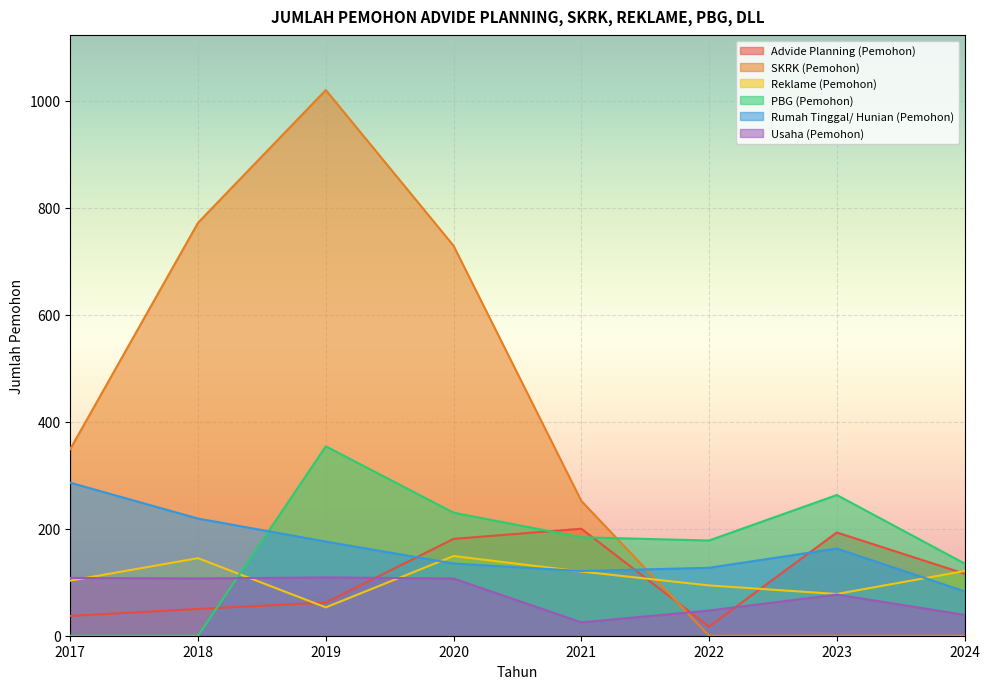

At how many categories does at least one series exceed 307?

4